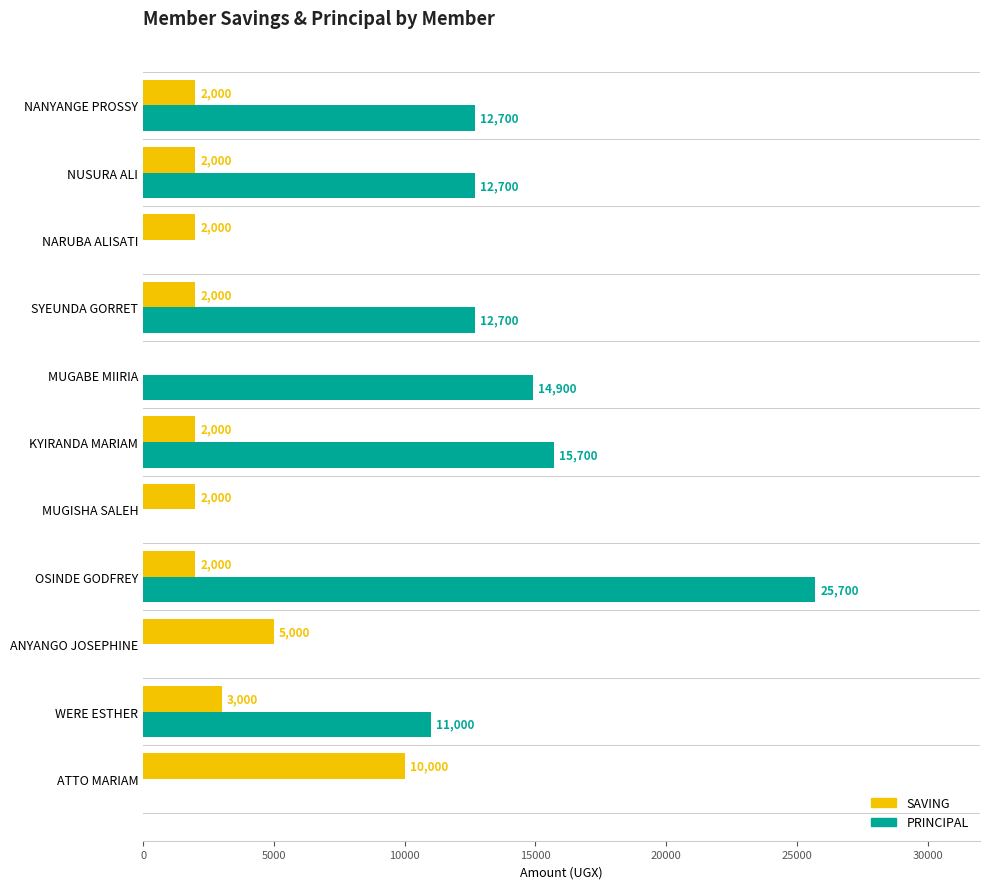

The PRINCIPAL series shows 2584 at WERE ESTHER. True or false?

False